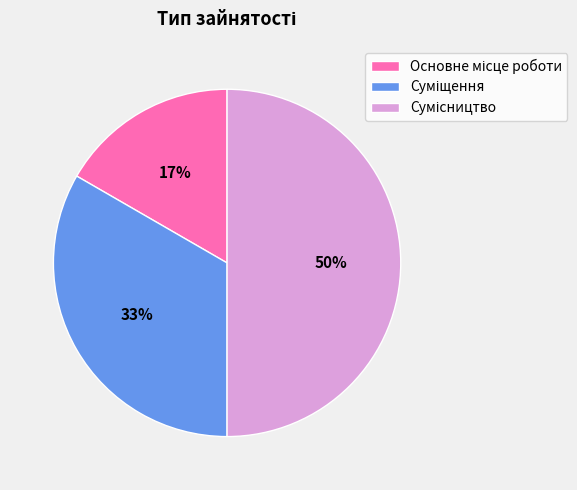

To the nearest percent, what is the difference between the largest and smallest slice percentages?

33%